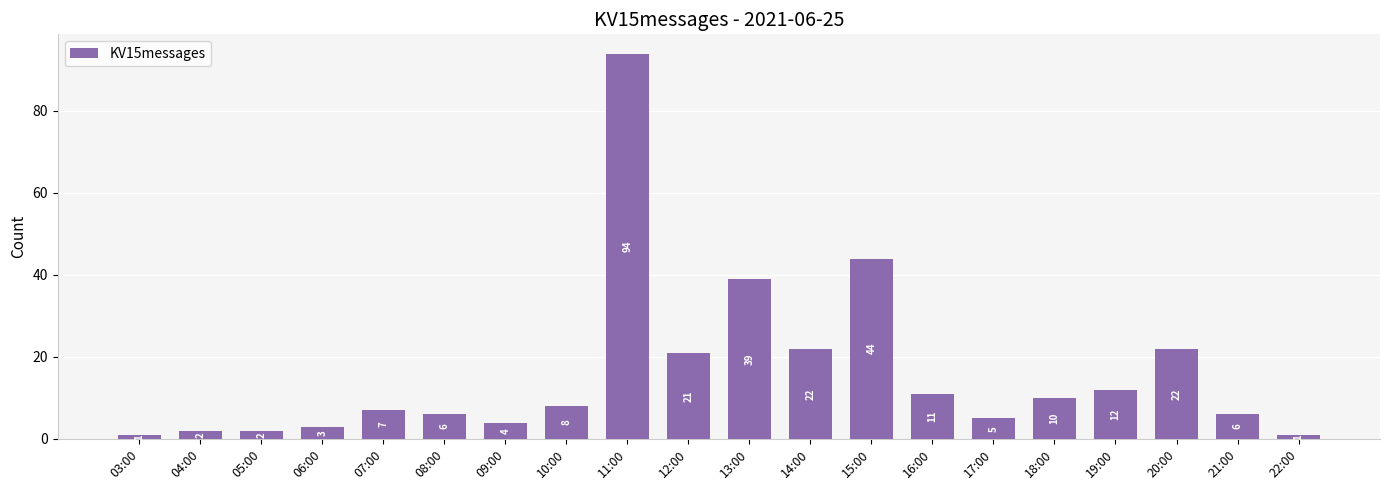

Reading right to left, transcribe all the data shown in this chart.

1	6	22	12	10	5	11	44	22	39	21	94	8	4	6	7	3	2	2	1